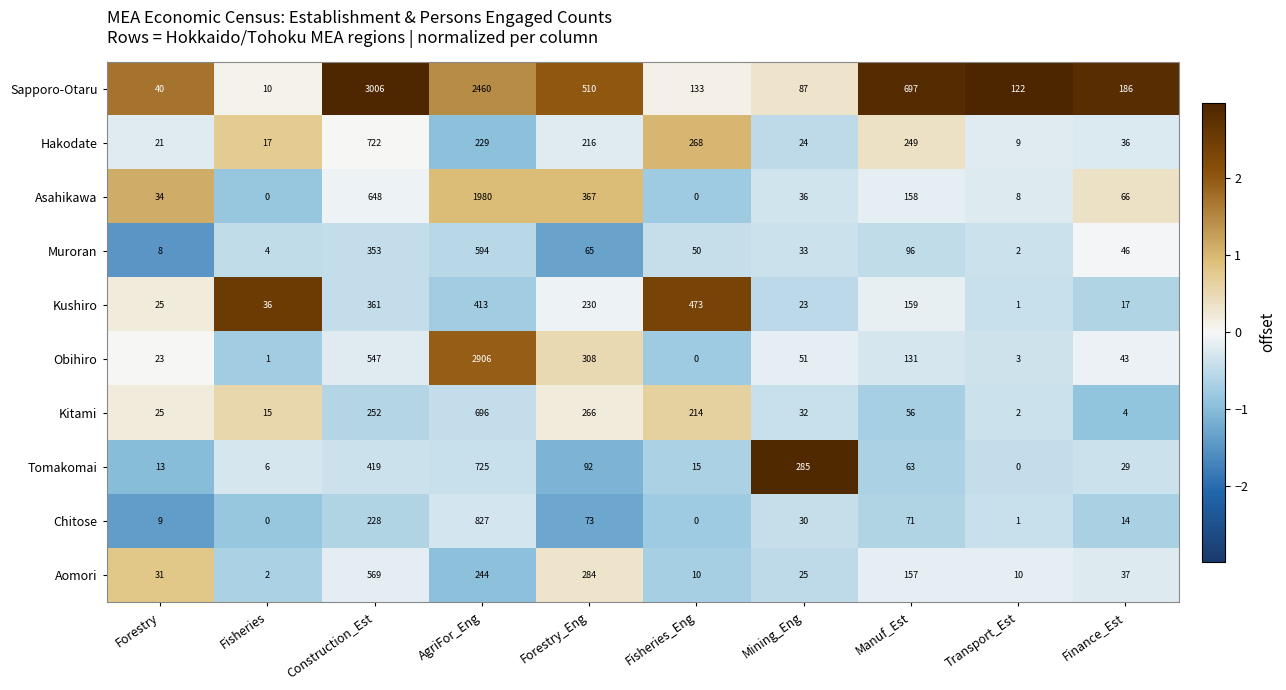

Is it true that Aomori equals 3 at Transport_Est?

False